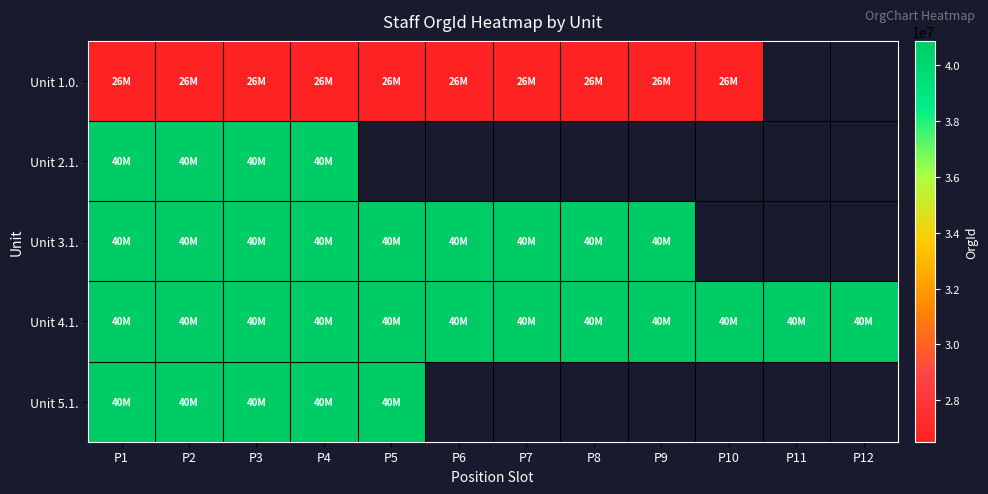

Between P6 and P11, which series saw the biggest shift?

Unit 4.1.